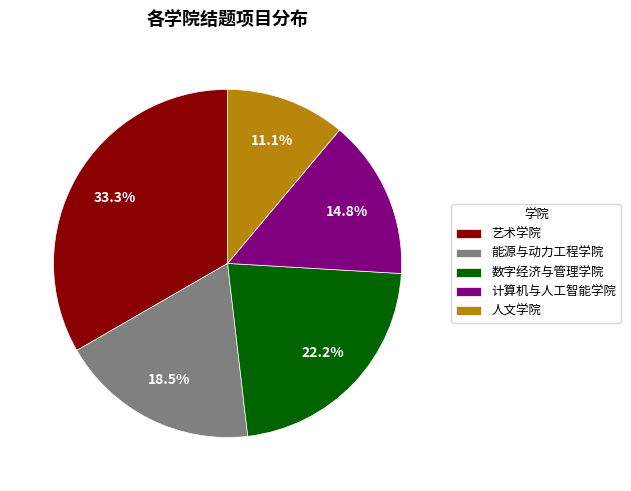

What is the smallest slice in the pie chart?

人文学院